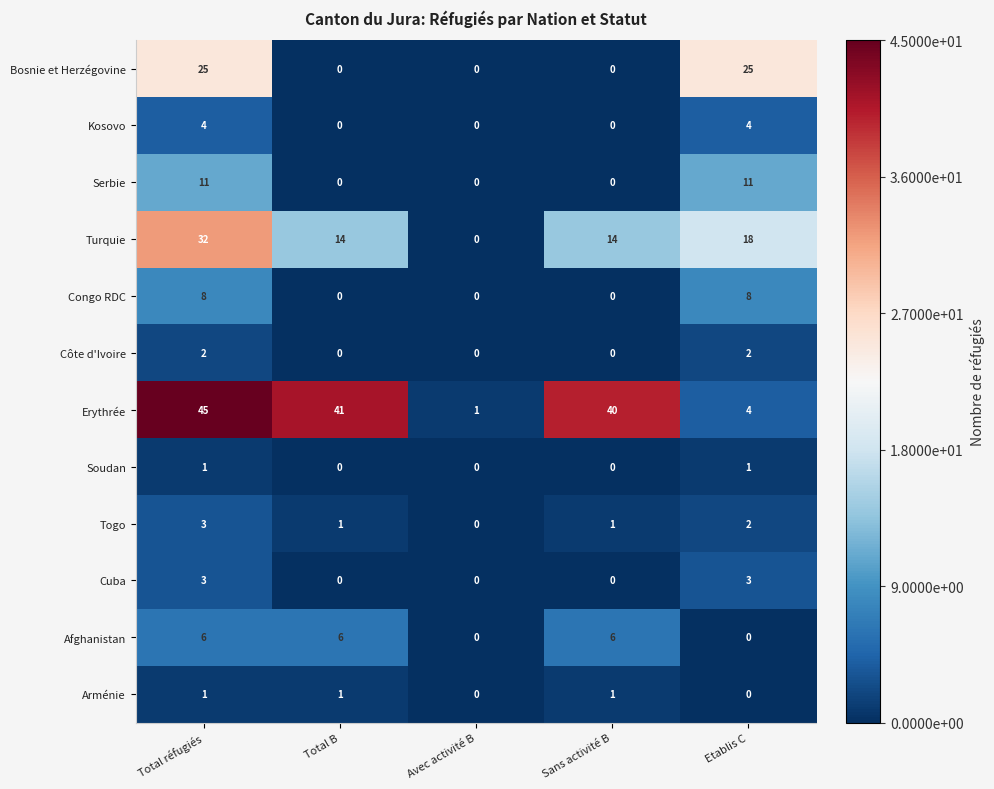

The Turquie series shows 14 at Sans activité B. True or false?

True